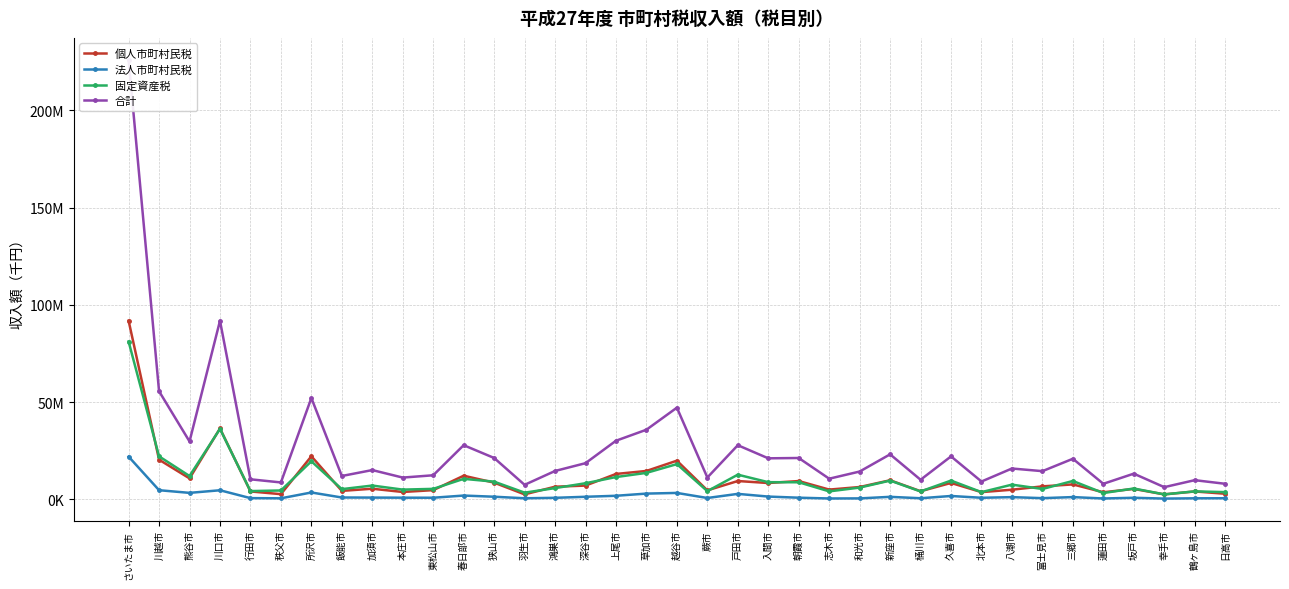

What is the average value of the 合計 series?

26894960